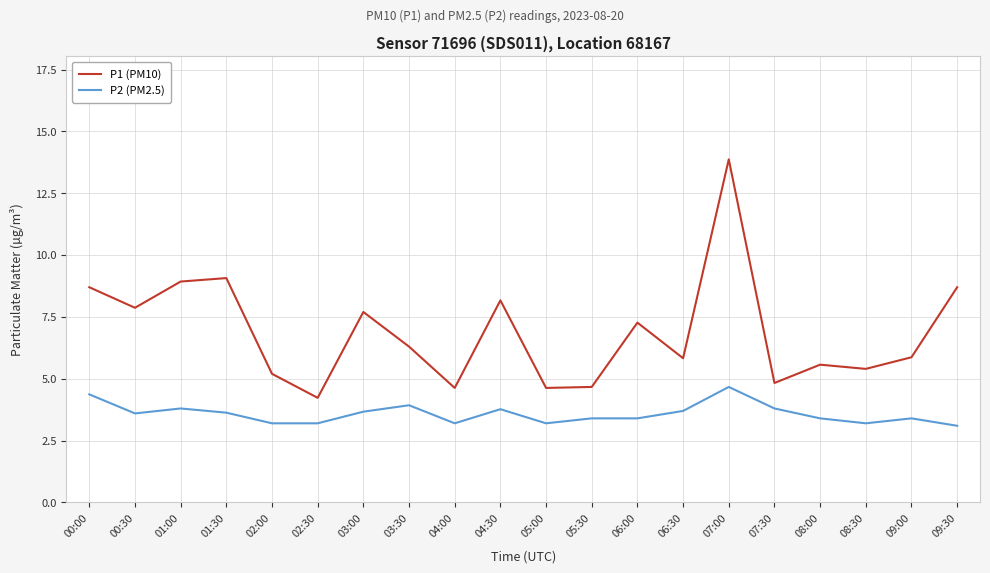

Which series has the largest total across all categories?

P1 (PM10)